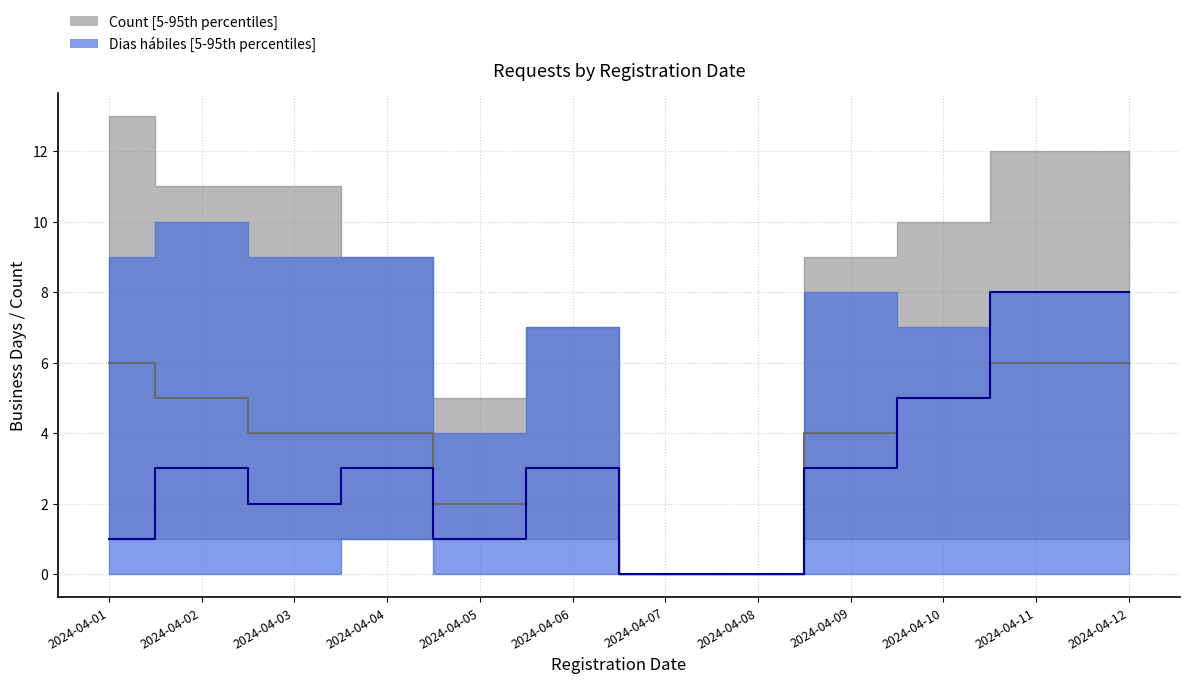

True or false: Count - lower has a value of 1 at 2024-04-04.

True